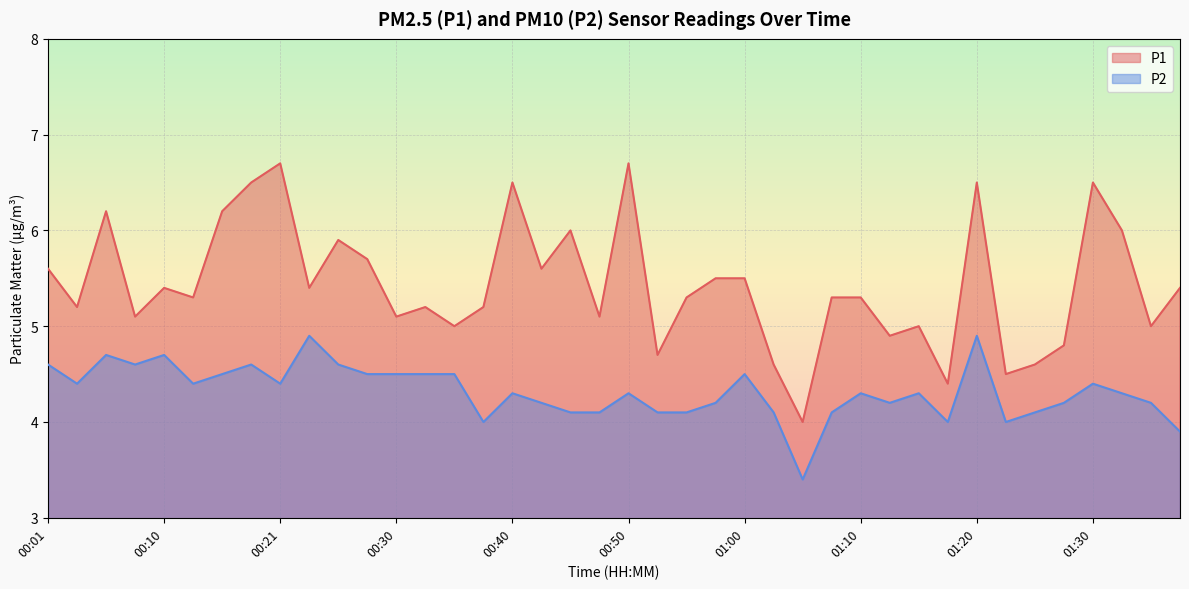

Between 01:10 and 01:32, which series saw the biggest shift?

P1